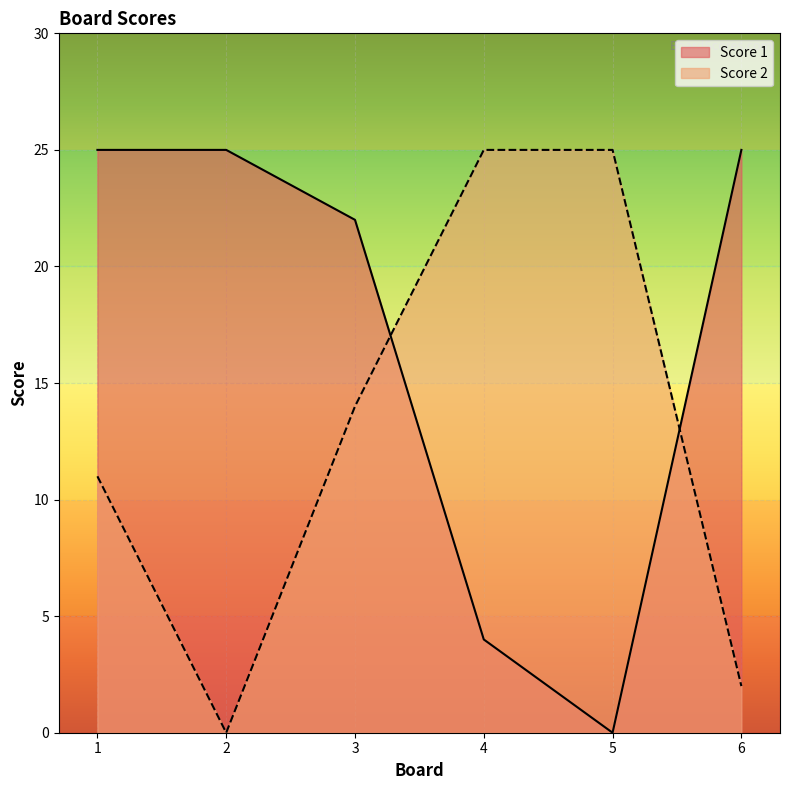

At 4, list the series in order from largest to smallest.

Score 2, Score 1